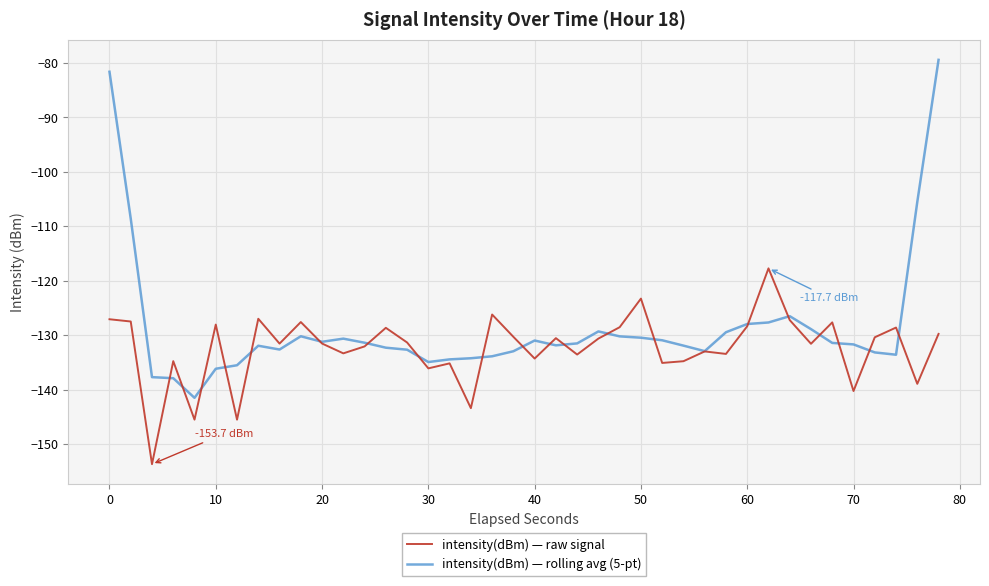

Does the chart have visible grid lines?

Yes